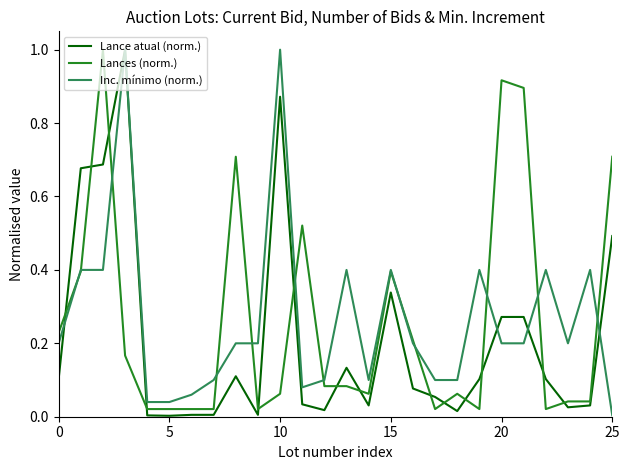

How many intersections are there between Lances (norm.) and Lance atual (norm.)?

14